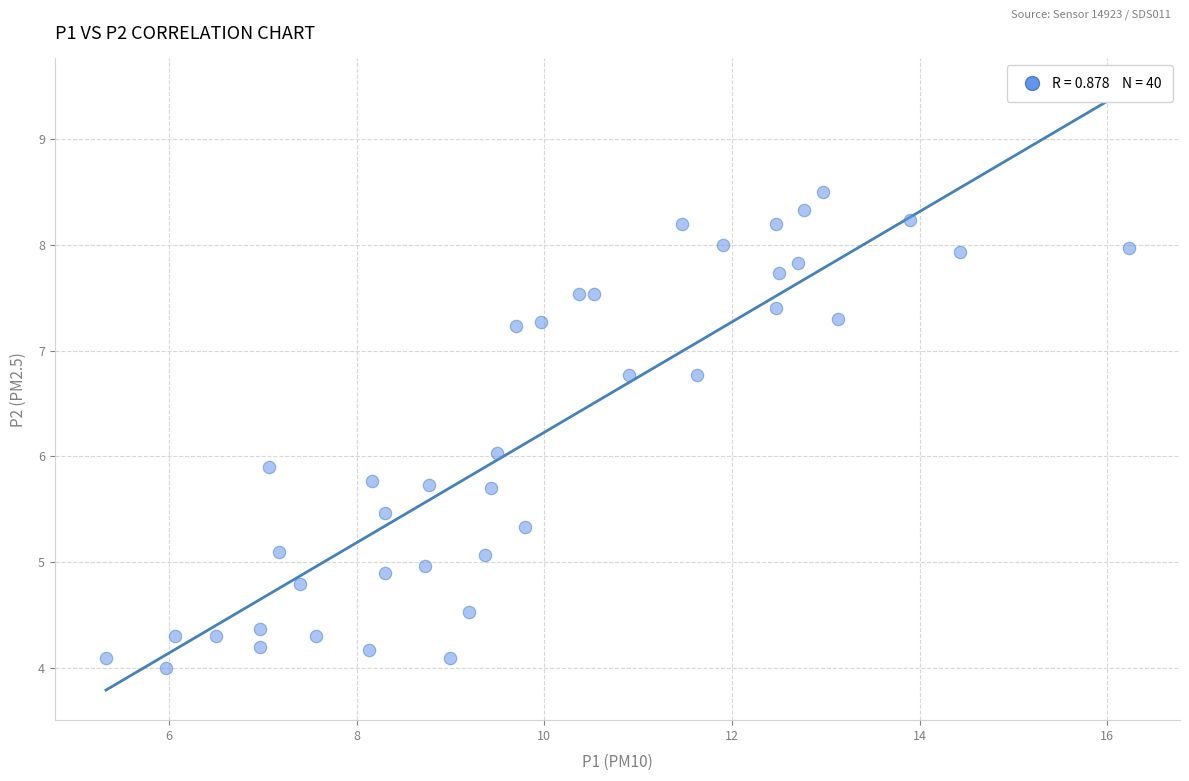

What is the range of Y values (max minus min)?

4.5